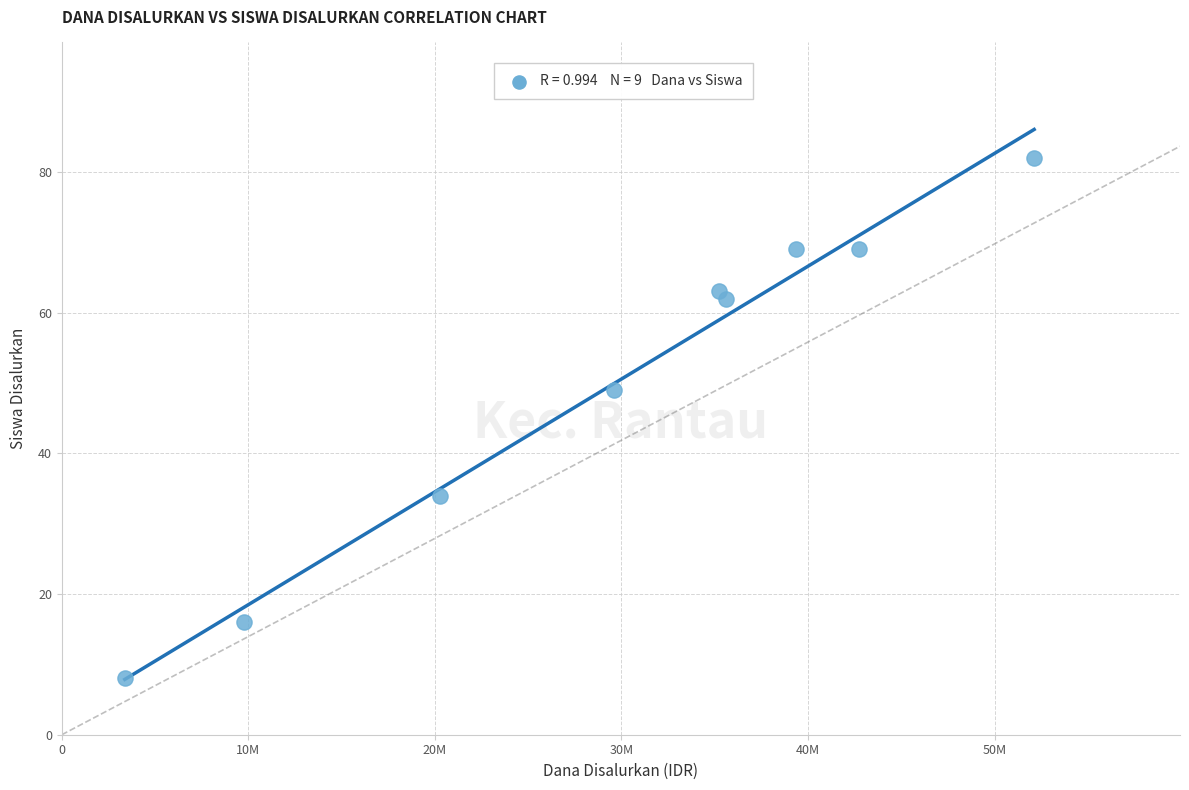

What is the range of X values (max minus min)?

48750000